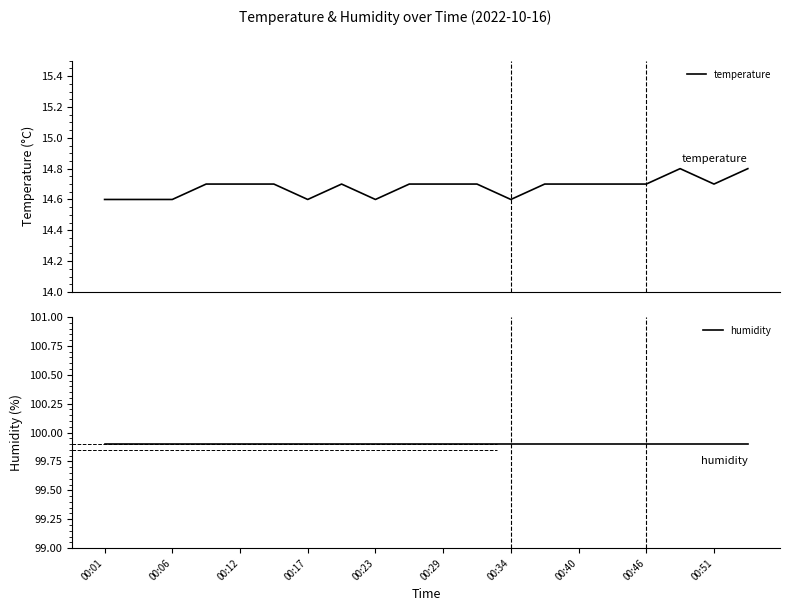

What is the lowest value of the temperature series?

14.6